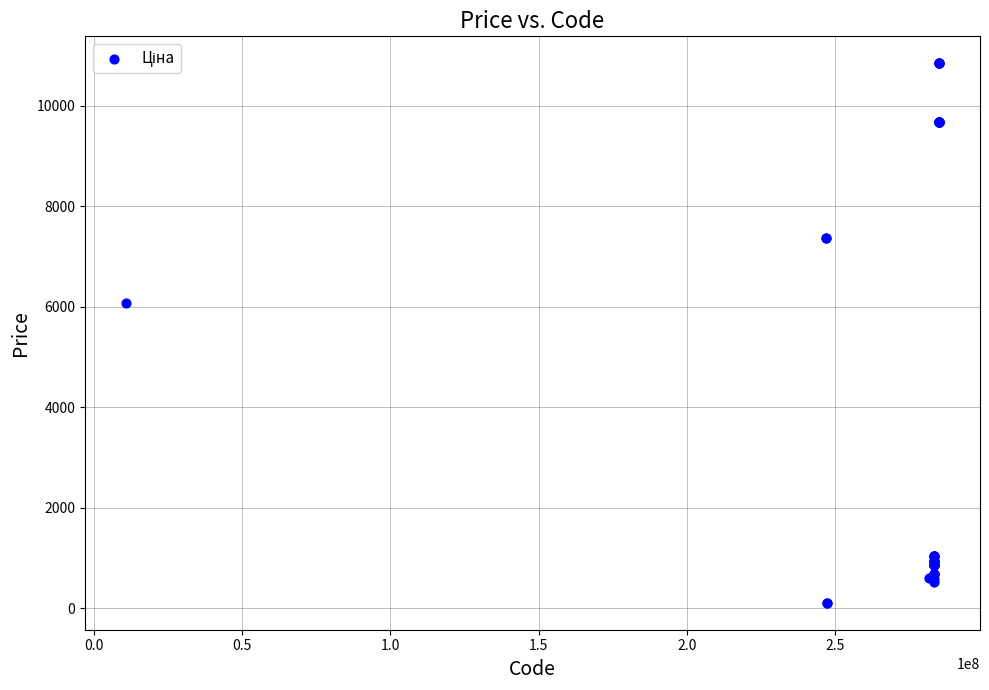

What Y value in the scatter plot is closest to 5475?

6067.2